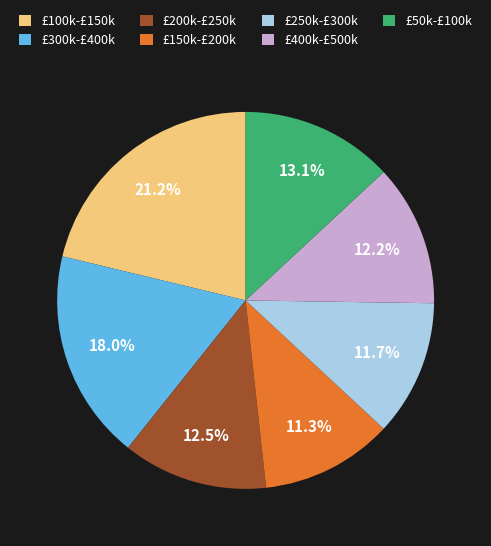

Is there a majority slice in this chart?

No